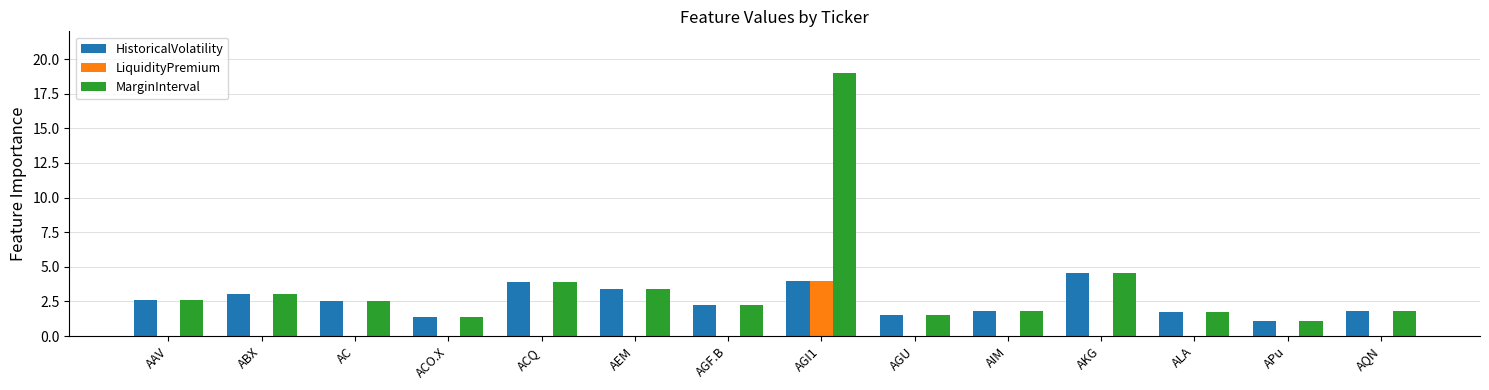

Reading left to right, list all the values displayed in this chart.

HistoricalVolatility: 2.6	3.0	2.5	1.4	3.9	3.4	2.3	4.0	1.5	1.8	4.6	1.8	1.1	1.8
LiquidityPremium: 0.0	0.0	0.0	0.0	0.0	0.0	0.0	4.0	0.0	0.0	0.0	0.0	0.0	0.0
MarginInterval: 2.6	3.0	2.5	1.4	3.9	3.4	2.3	19.0	1.5	1.8	4.6	1.8	1.1	1.8